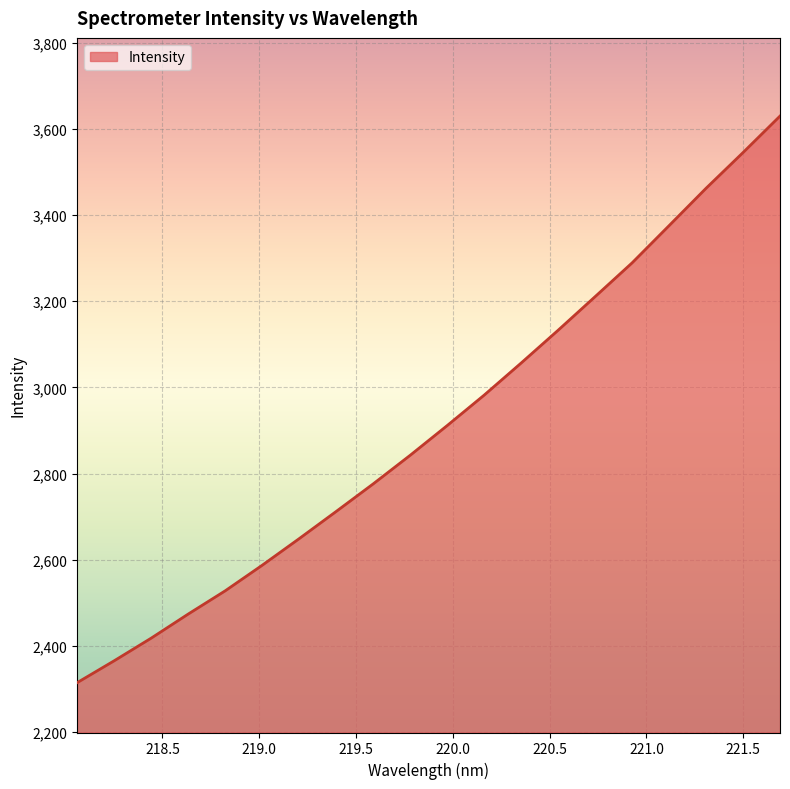

What is the maximum value shown in the chart?

3629.9